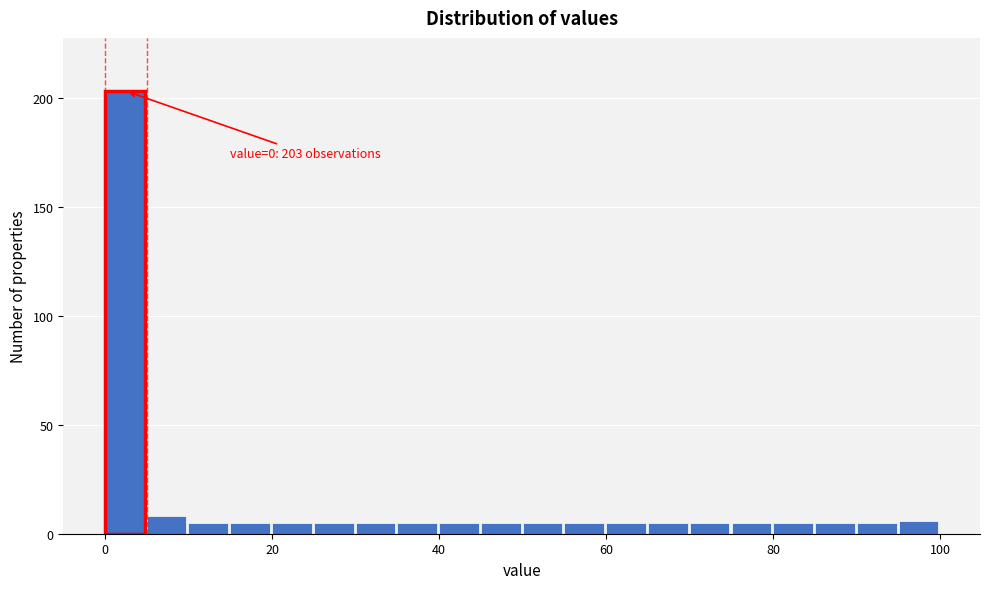

Around what value on the x-axis is the tallest bar? Give the approximate position of its centre, as read against the axis.

2